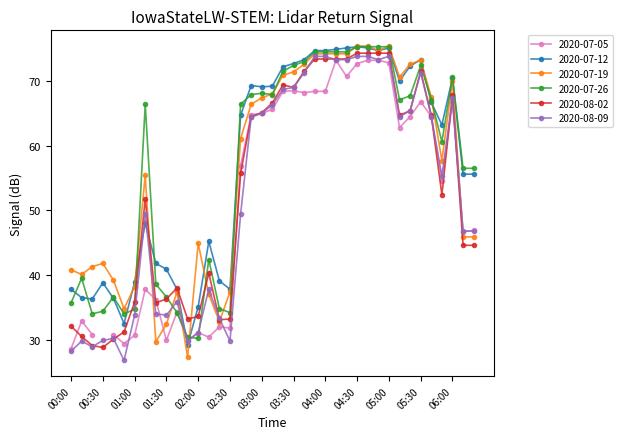

The 2020-07-26 series shows 14.9 at 00:00. True or false?

False